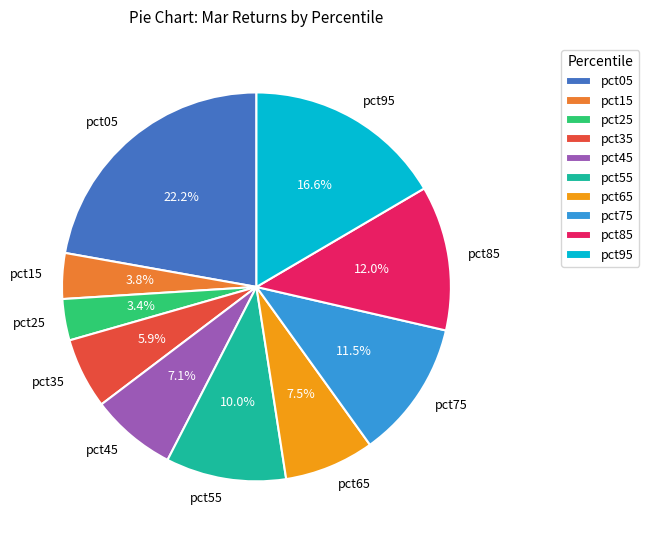

Does pct35 represent more than half of the total?

No